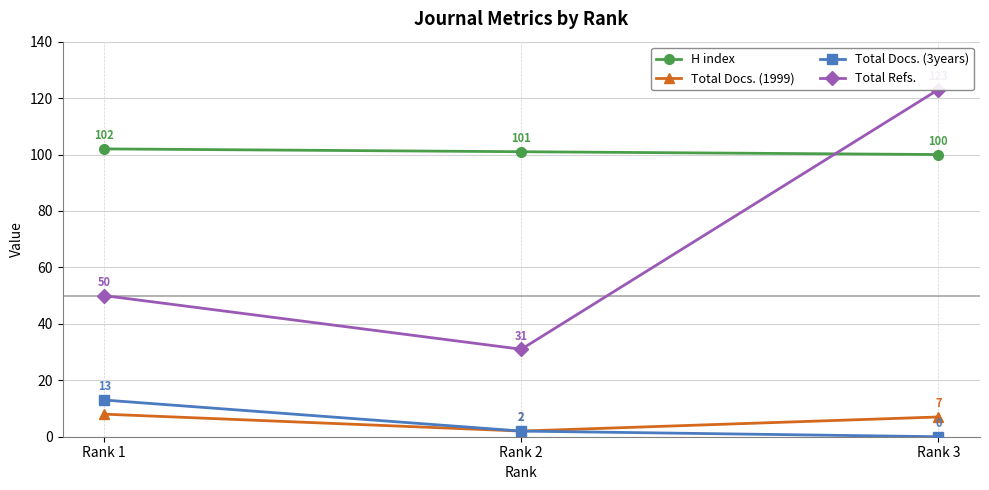

What is the value of the H index point at the 2nd from the left?

101